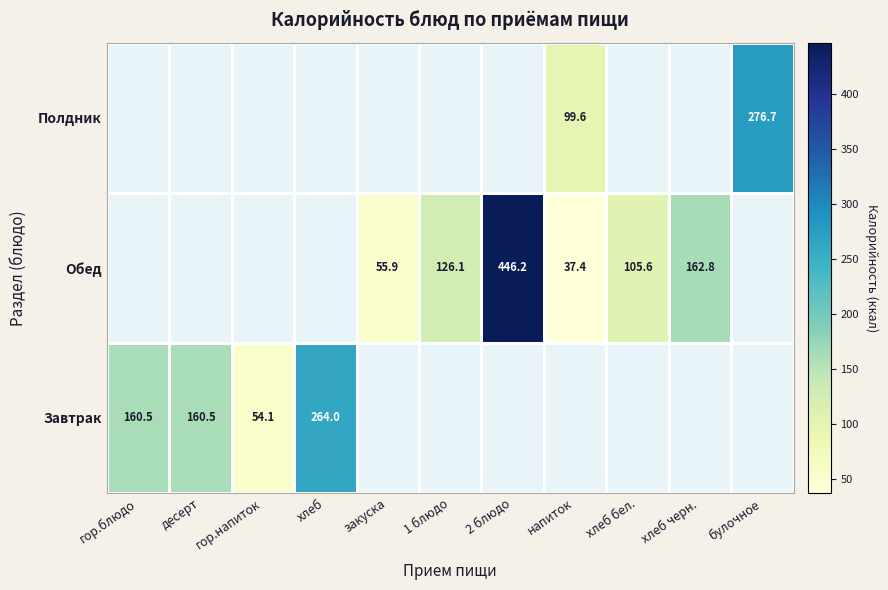

The Полдник series shows 90.5 at булочное. True or false?

False